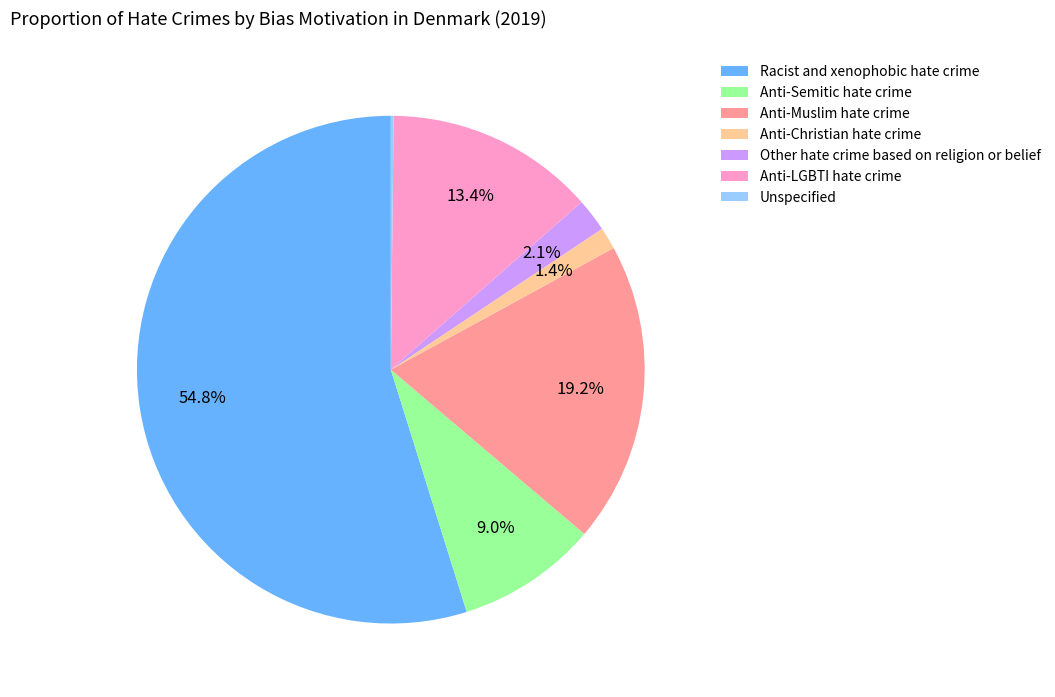

Is it true that Racist and xenophobic hate crime is 45% of the pie?

False